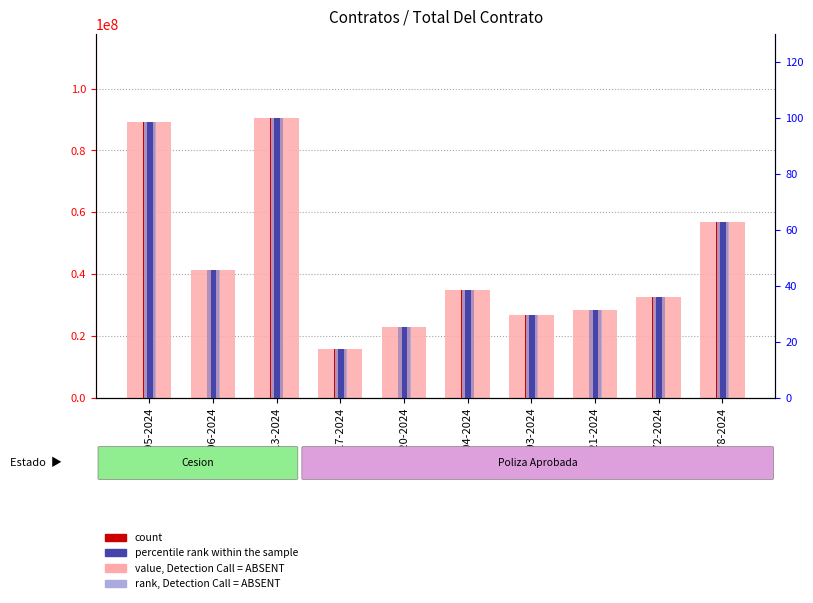

What is the total value across all series at 1220-2024?

46000050.8